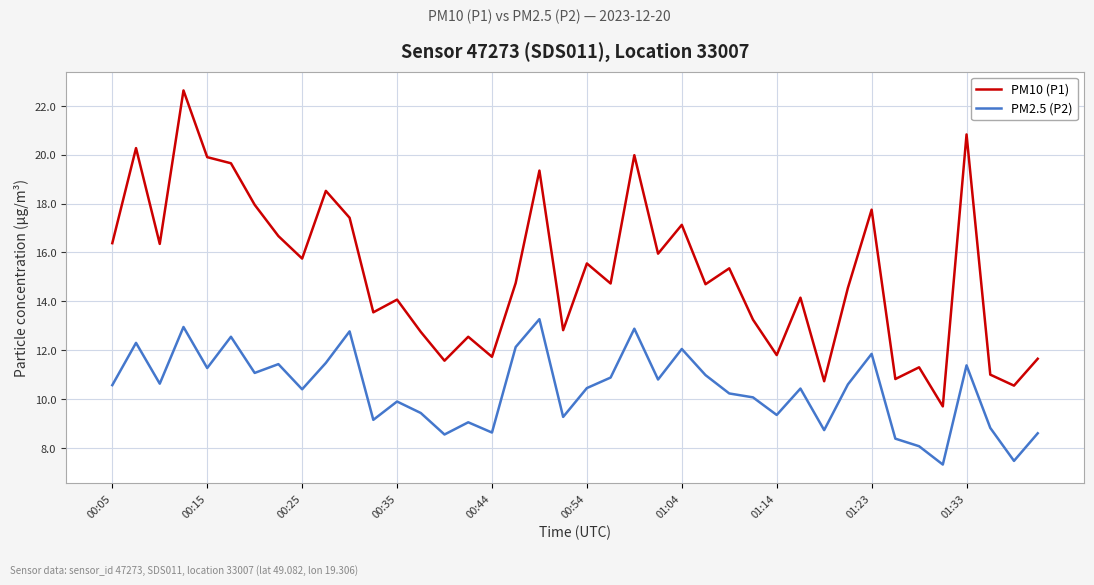

What is the maximum value for PM2.5 (P2)?

13.3